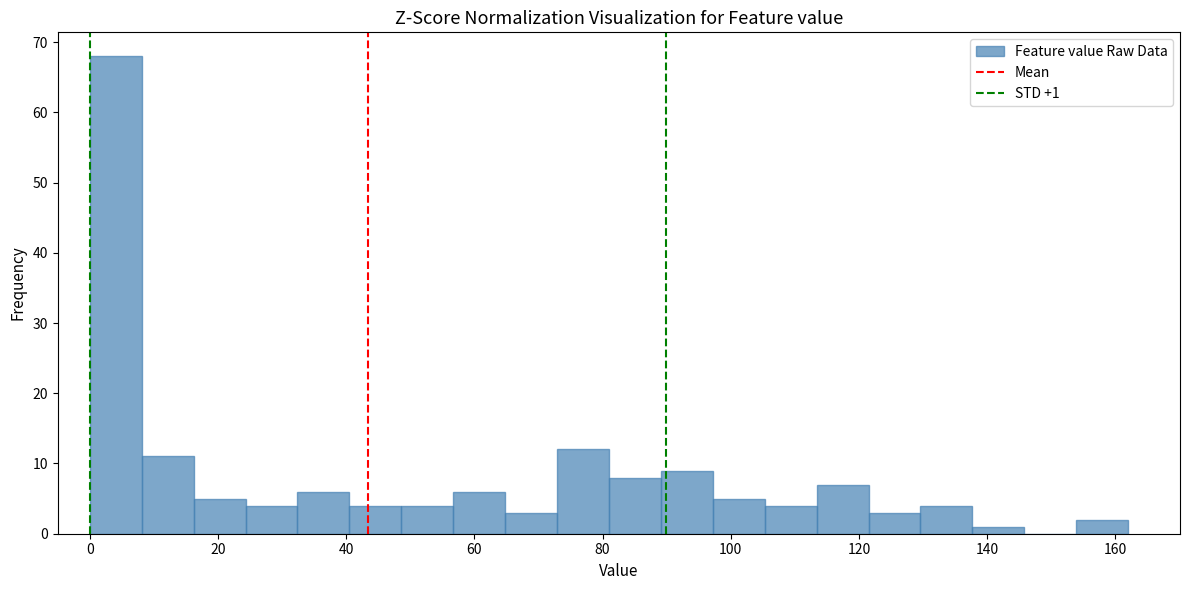

Which range on the x-axis has the tallest bar?

0 to 8